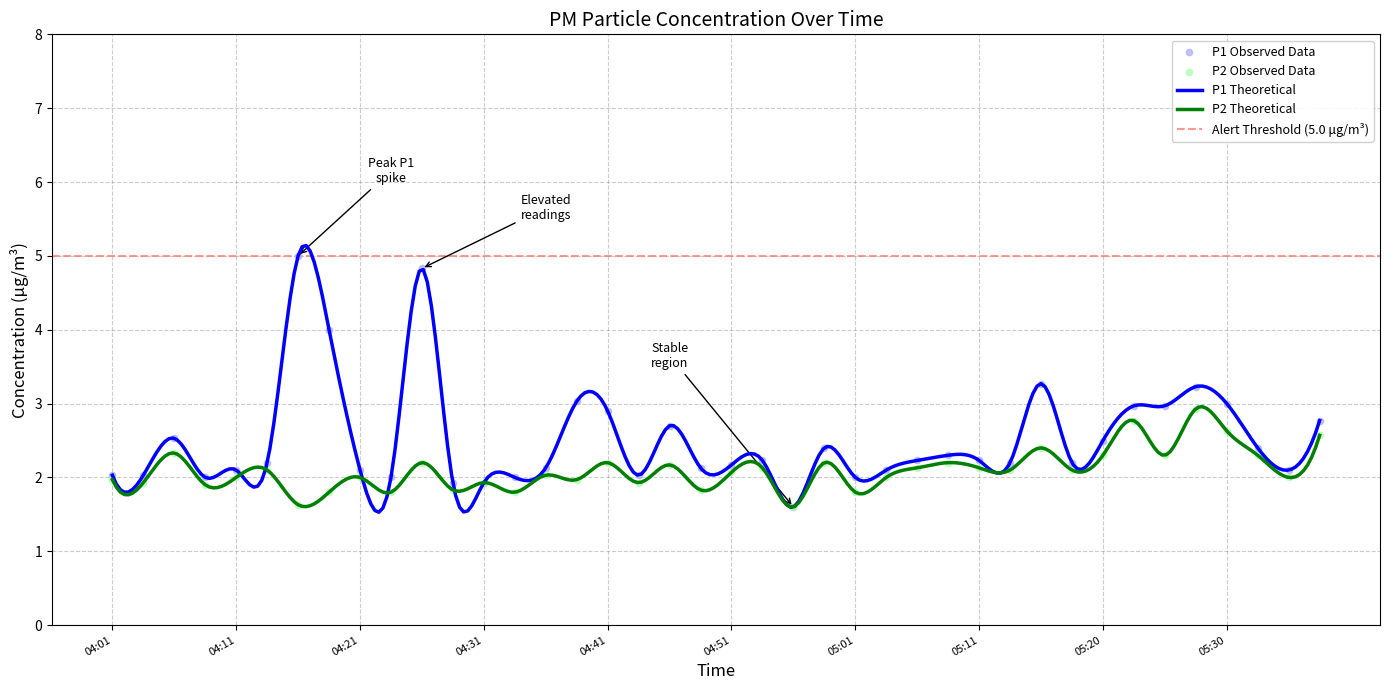

What is the highest value of the P1 Theoretical series?

5.1